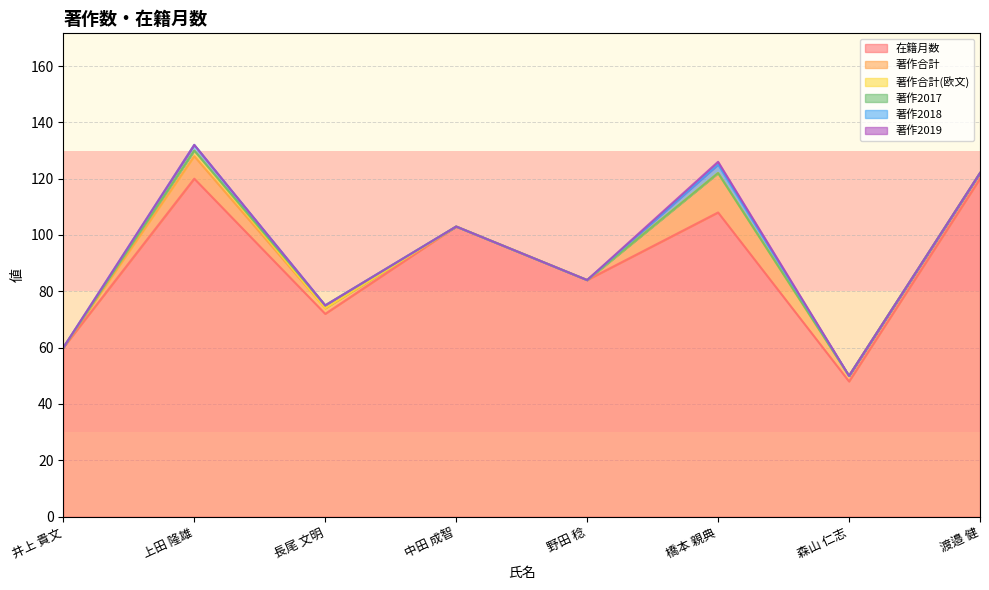

What is the difference between the second highest and minimum values in the 著作合計 series?

8